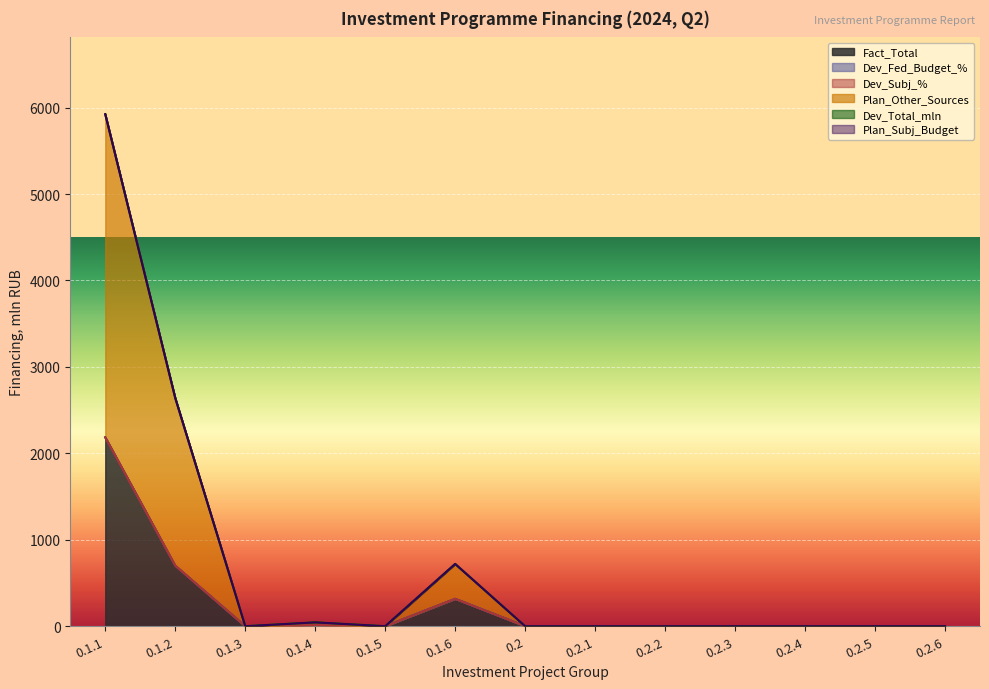

Reading left to right, list all the values displayed in this chart.

Fact_Total: 2185.1	699.9	0.0	14.8	0.0	316.7	0.0	0.0	0.0	0.0	0.0	0.0	0.0
Dev_Fed_Budget_%: 0.0	0.0	0.0	0.0	0.0	0.0	0.0	0.0	0.0	0.0	0.0	0.0	0.0
Dev_Subj_%: 0.0	0.0	0.0	0.0	0.0	0.0	0.0	0.0	0.0	0.0	0.0	0.0	0.0
Plan_Other_Sources: 3738.4	1940.7	0.0	30.0	0.0	403.7	0.0	0.0	0.0	0.0	0.0	0.0	0.0
Dev_Total_mln: -2065.4	-2605.1	0.0	-15.3	0.0	-257.1	0.0	0.0	0.0	0.0	0.0	0.0	0.0
Plan_Subj_Budget: 0.0	0.0	0.0	0.0	0.0	0.0	0.0	0.0	0.0	0.0	0.0	0.0	0.0